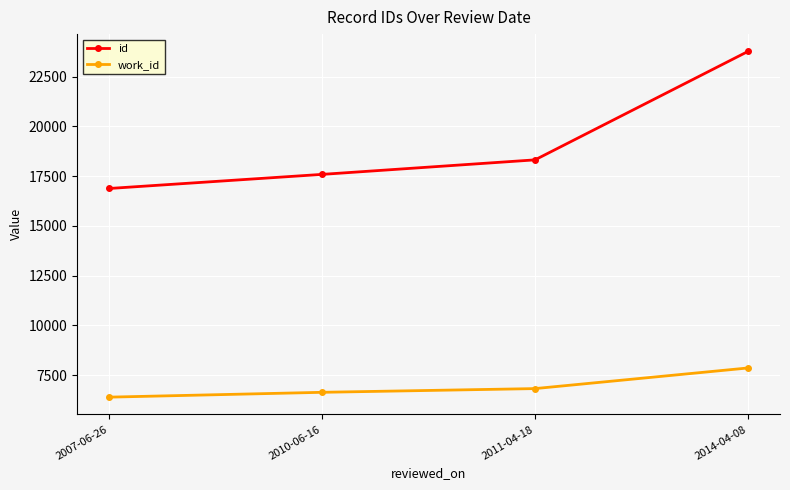

Read the work_id value at 2010-06-16, to the nearest 10.

6640